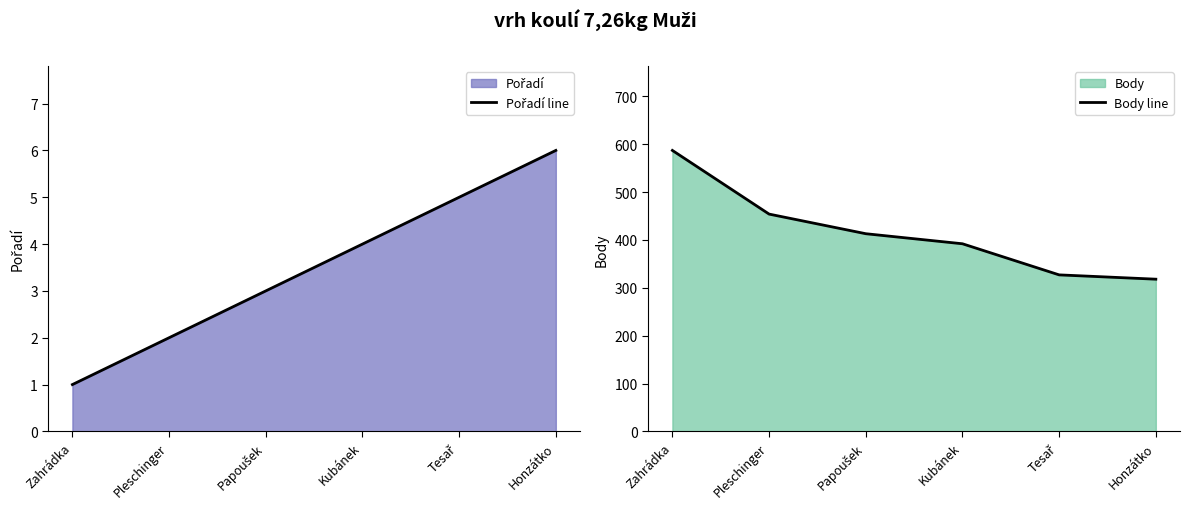

True or false: Pořadí line and Body line cross at least once.

False